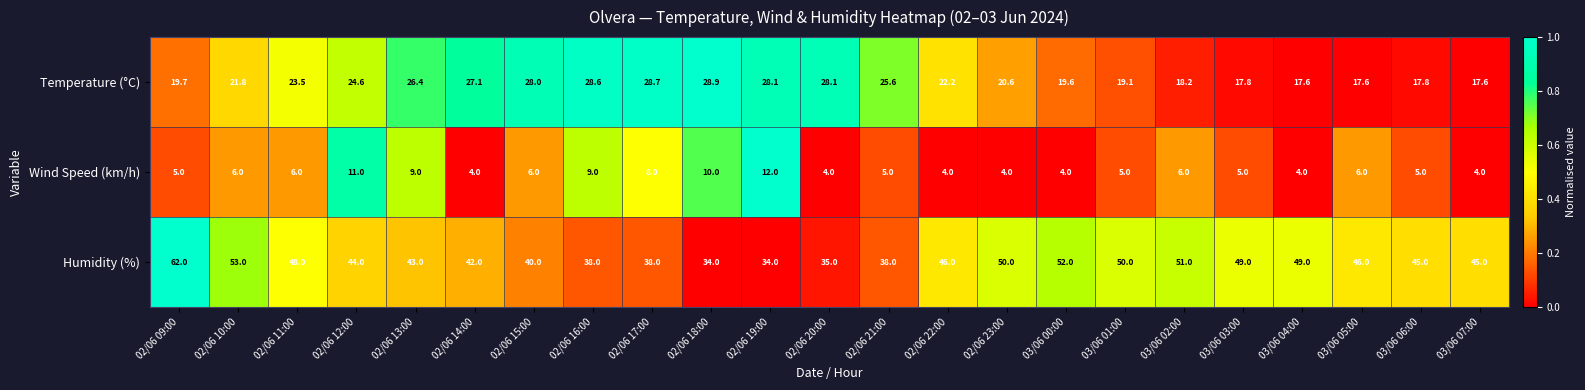

The Wind Speed (km/h) series shows 5.0 at 02/06 21:00. True or false?

True